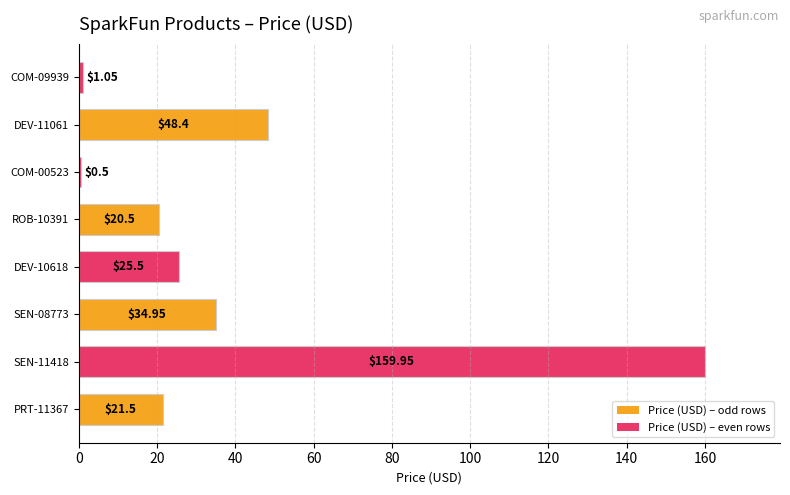

What is the sum of the values at PRT-11367 and COM-00523?

22.0